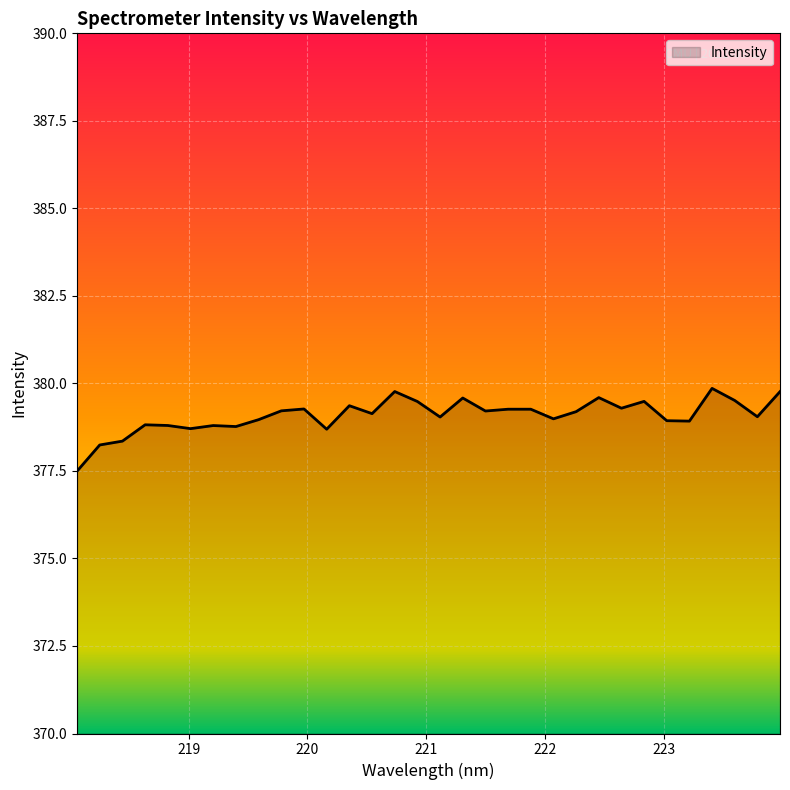

What is the maximum value shown in the chart?

379.9